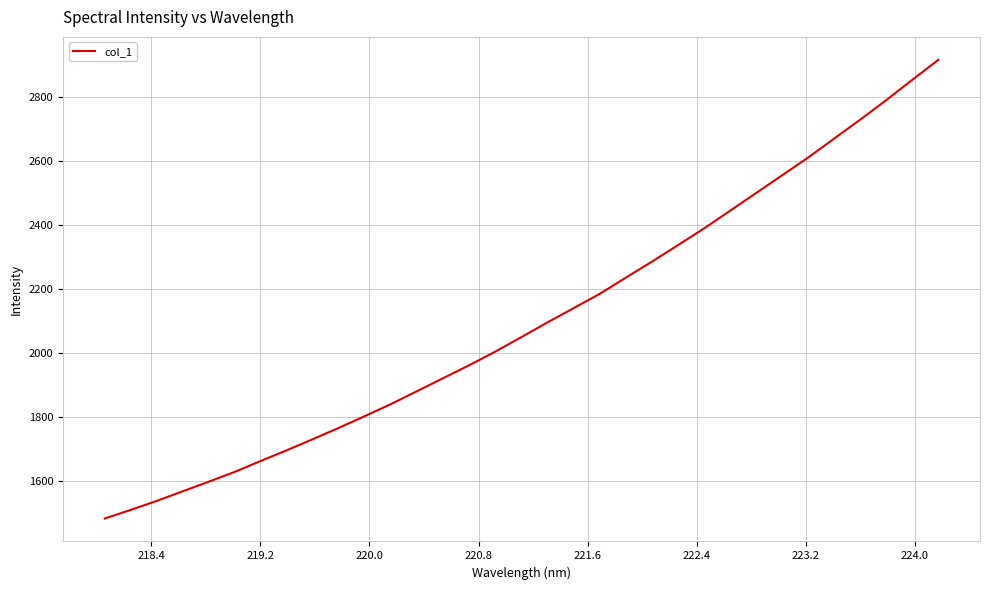

What is the difference between the maximum and minimum values?

1431.6